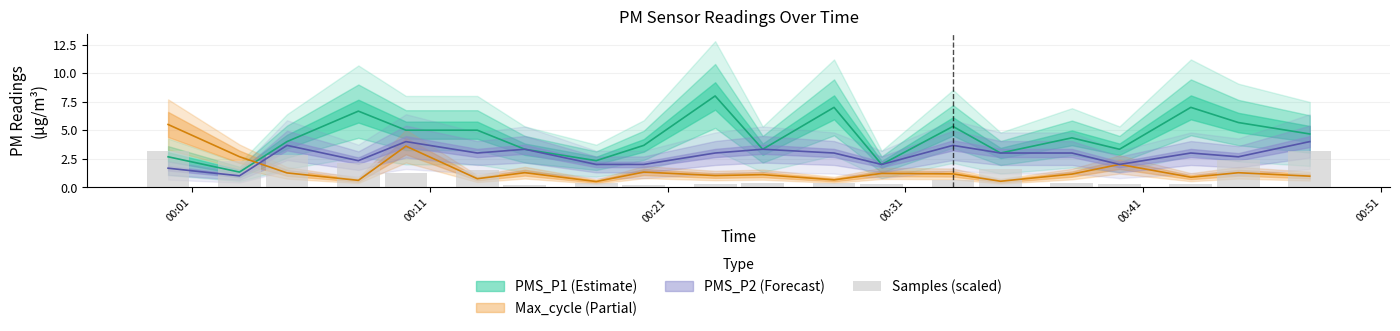

The chart shows a value of 0.1 at 7. True or false?

False